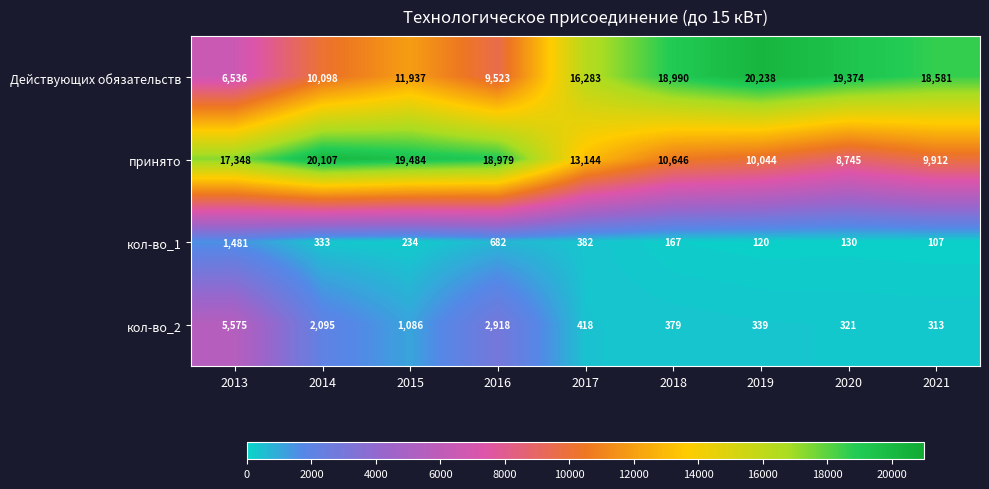

What is the spread (max minus min) of values at 2017?

15901